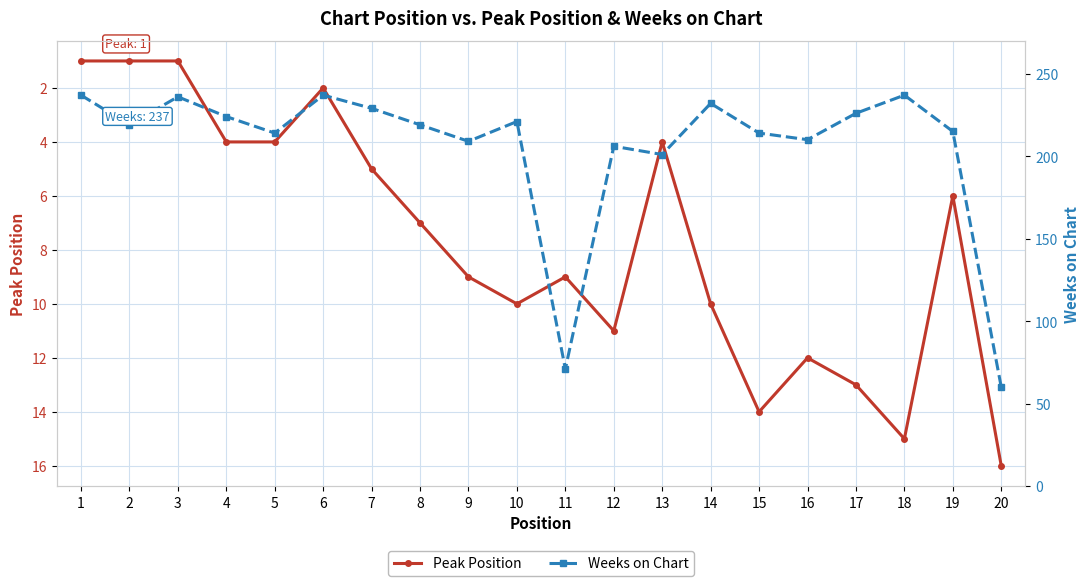

What is the difference between the highest and lowest values at 15?

200